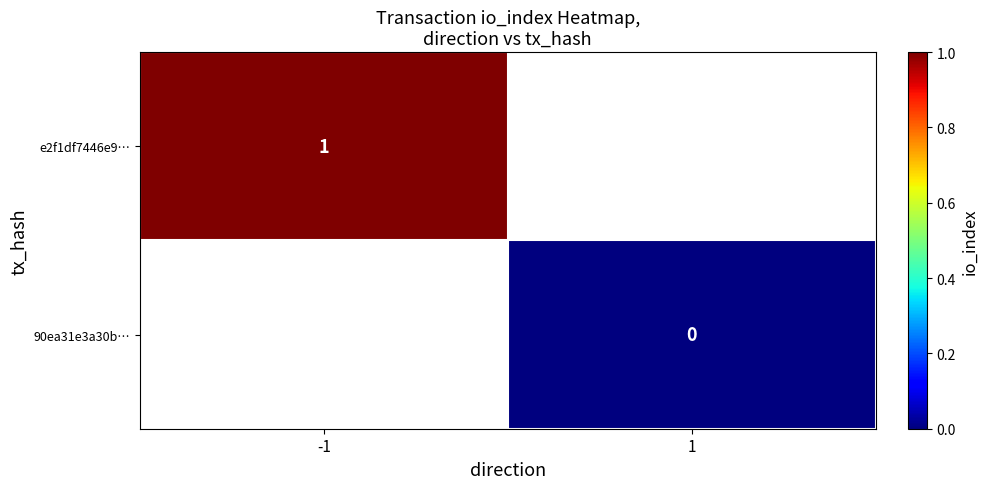

At which category does the chart reach its minimum across all series?

1